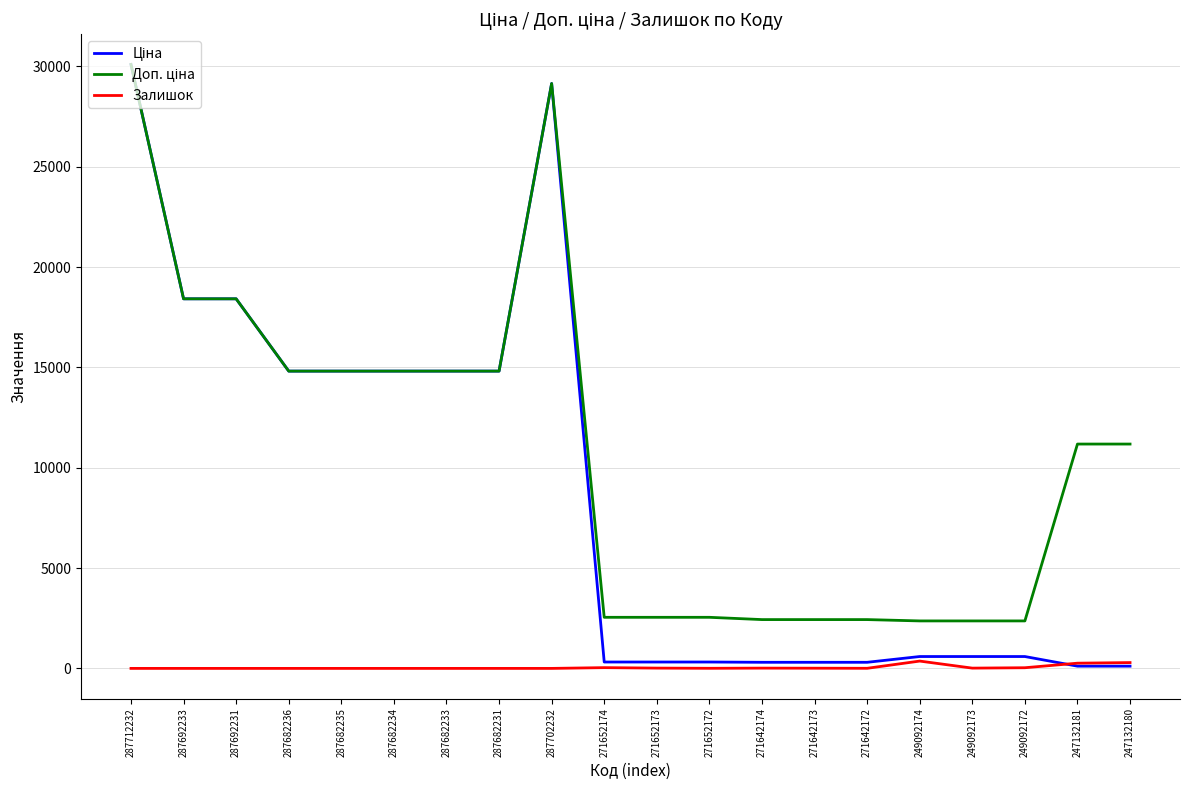

What is the spread (max minus min) of values at 287682234?

14817.6